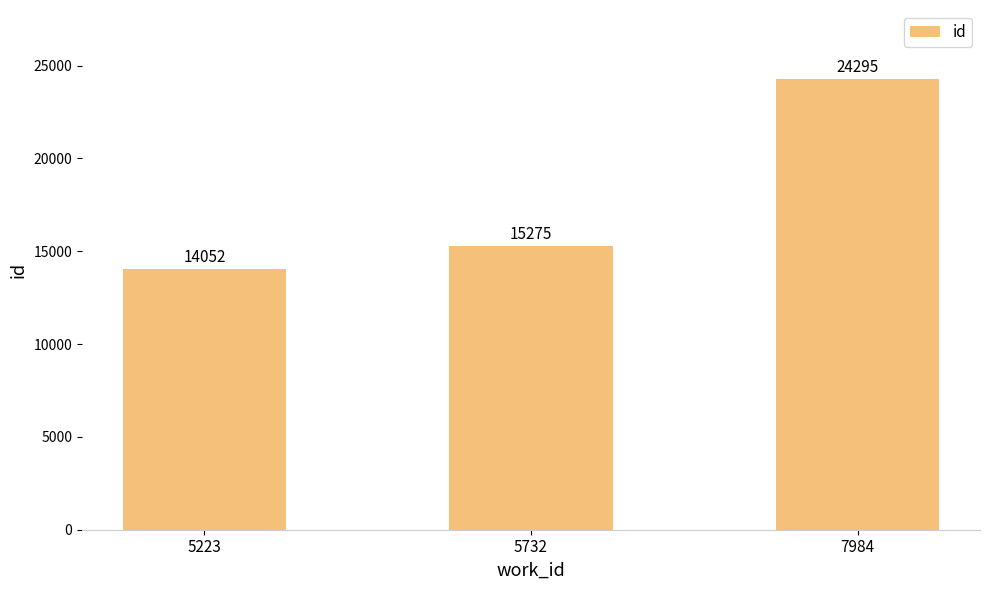

What is the difference between the values at 7984 and 5732?

9020